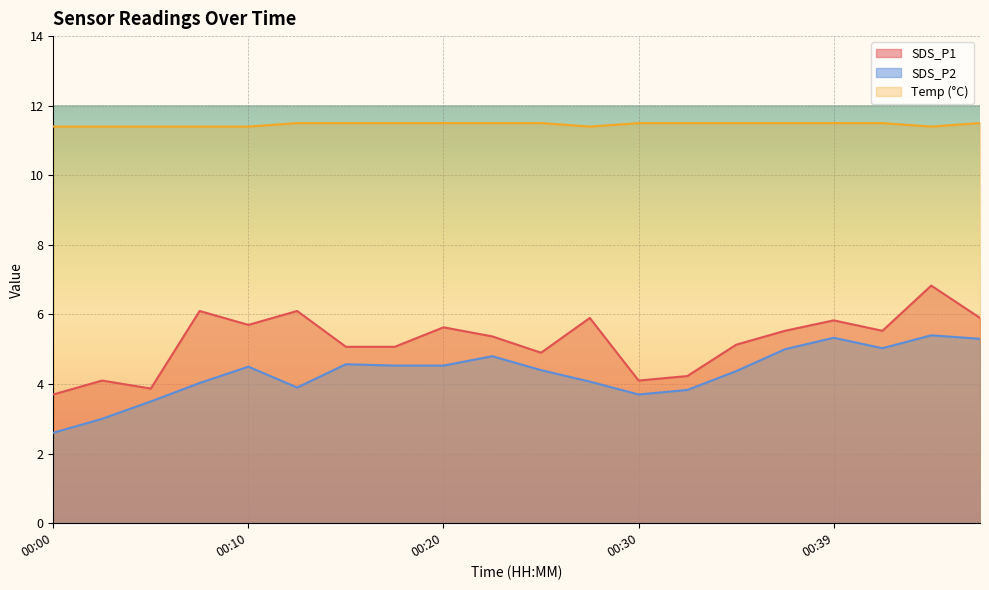

Is the value of SDS_P2 at 00:34 greater than the value of Temp at 00:20?

No